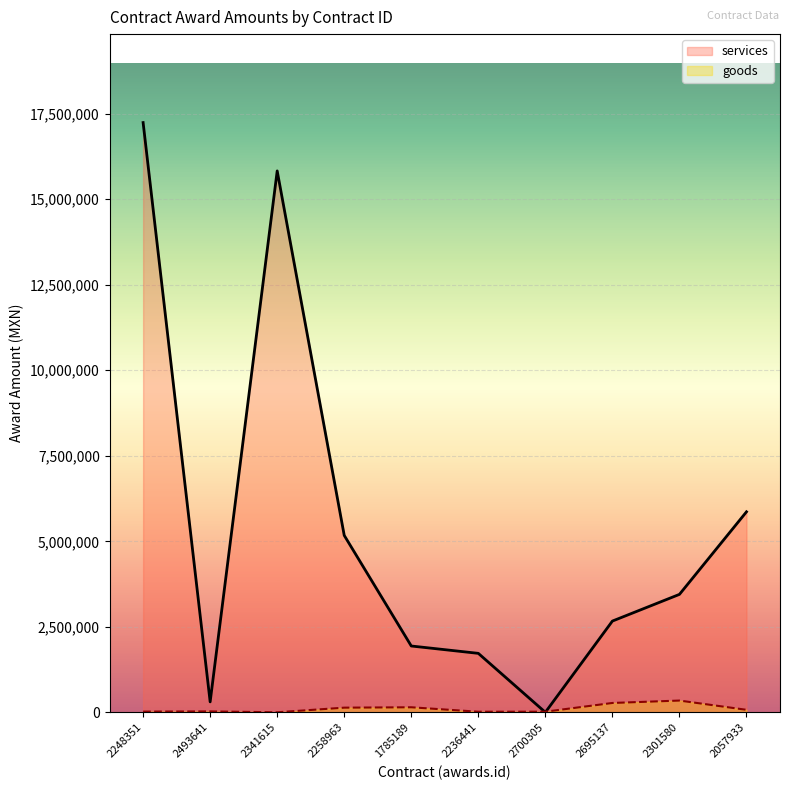

The services series shows 2668000.0 at 2695137. True or false?

True